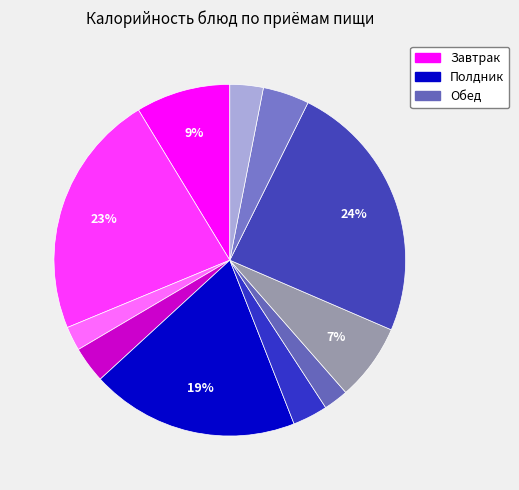

How many slices are in this pie chart?

11